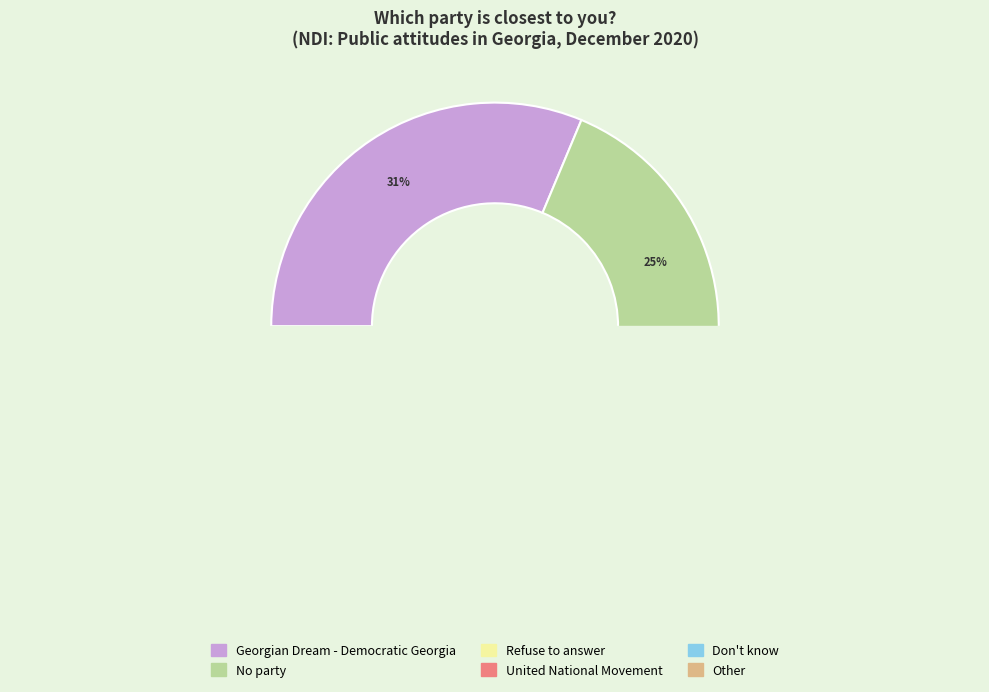

What is the largest slice in the pie chart?

Georgian Dream -
Democratic Georgia